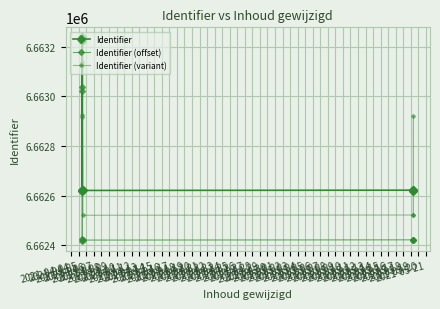

Which series has the largest total across all categories?

Identifier (variant)